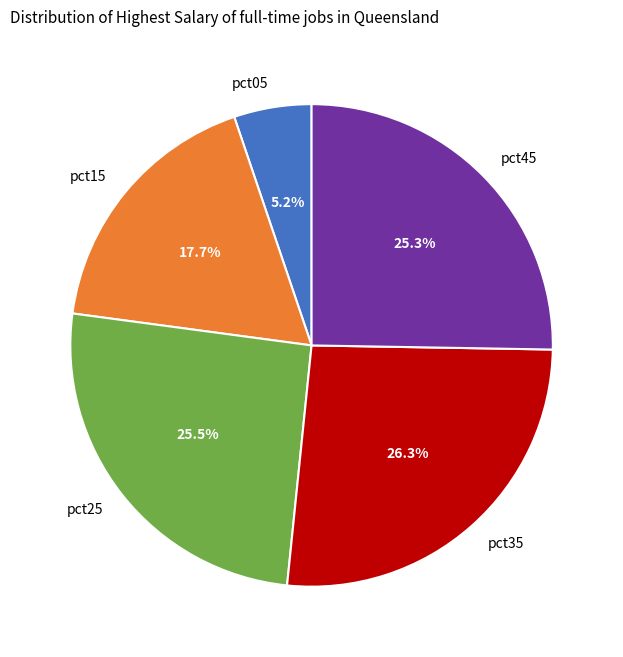

Do pct05 and pct15 together represent more than half of the pie?

No